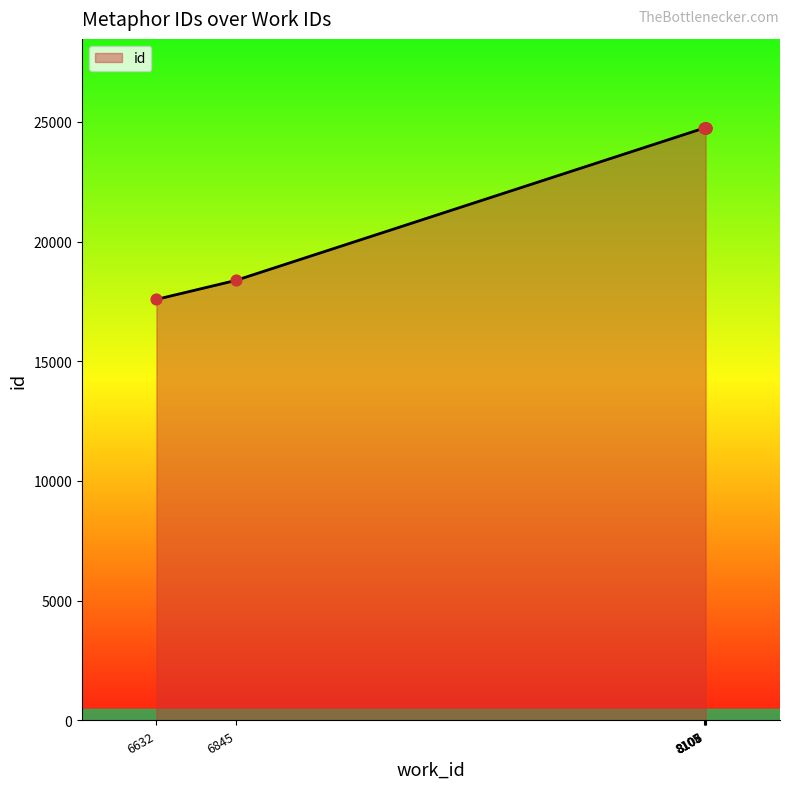

What is the change in value from 8108 to 8108?

+1